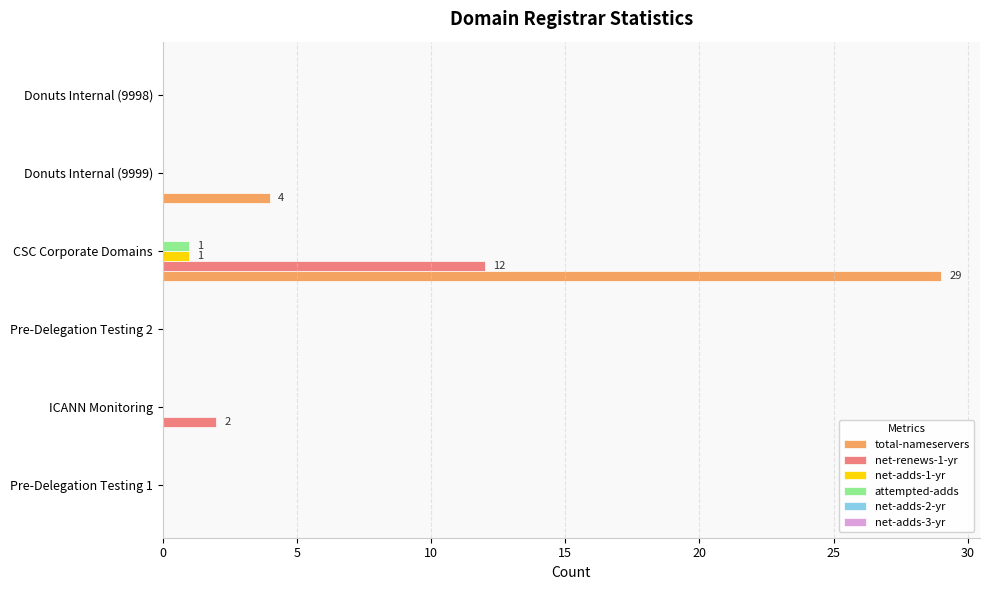

At which label is total-nameservers closest to 14?

Donuts Internal (9999)